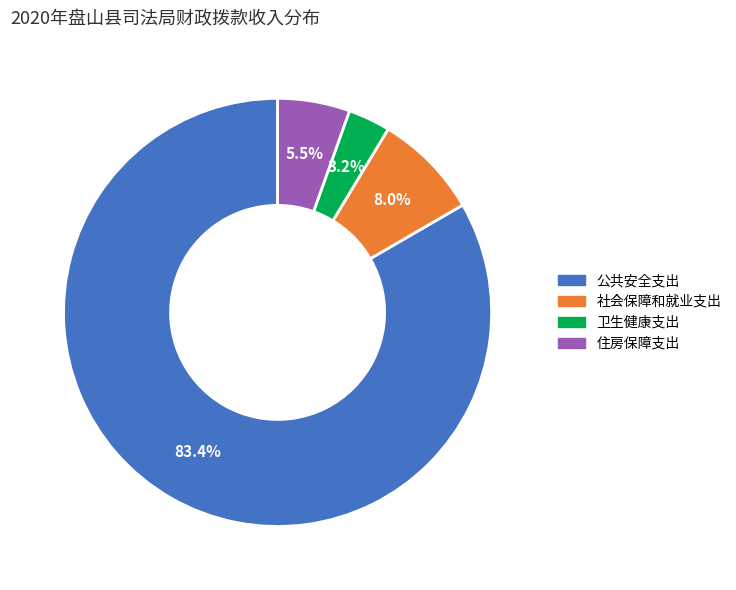

Between 住房保障支出 and 公共安全支出, which is larger?

公共安全支出